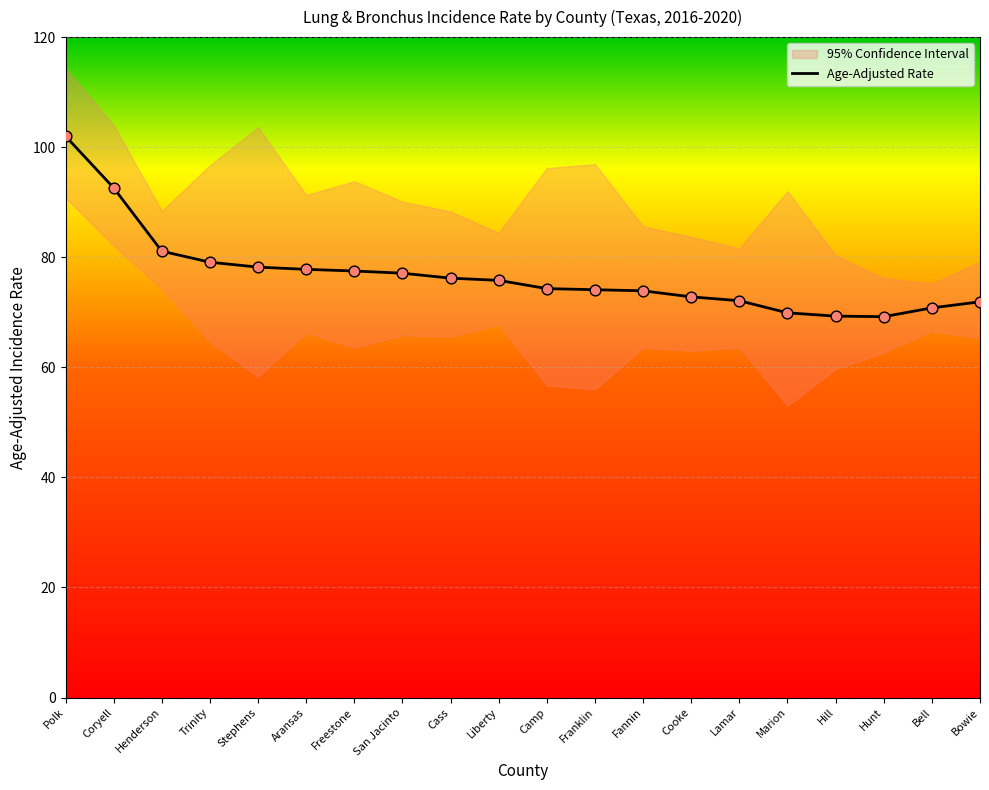

Which has a higher value, Stephens or Franklin?

Stephens